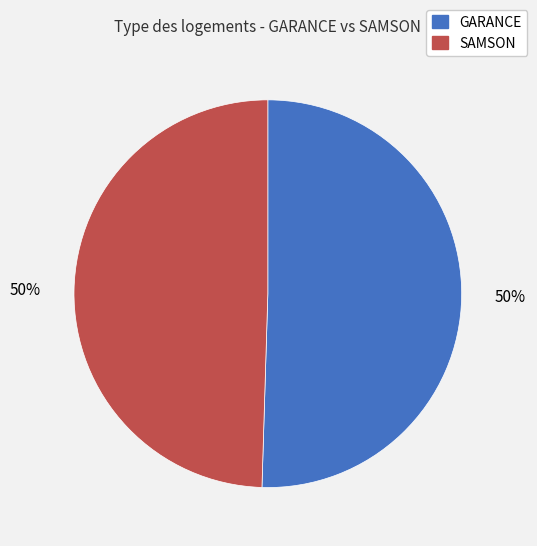

To the nearest percent, what is the combined percentage of SAMSON and GARANCE?

100%